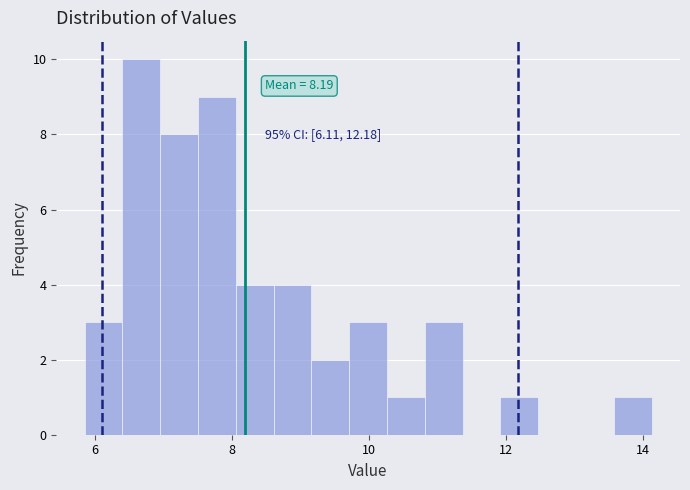

Read against the x-axis, roughly where is the centre of the tallest bar?

6.6